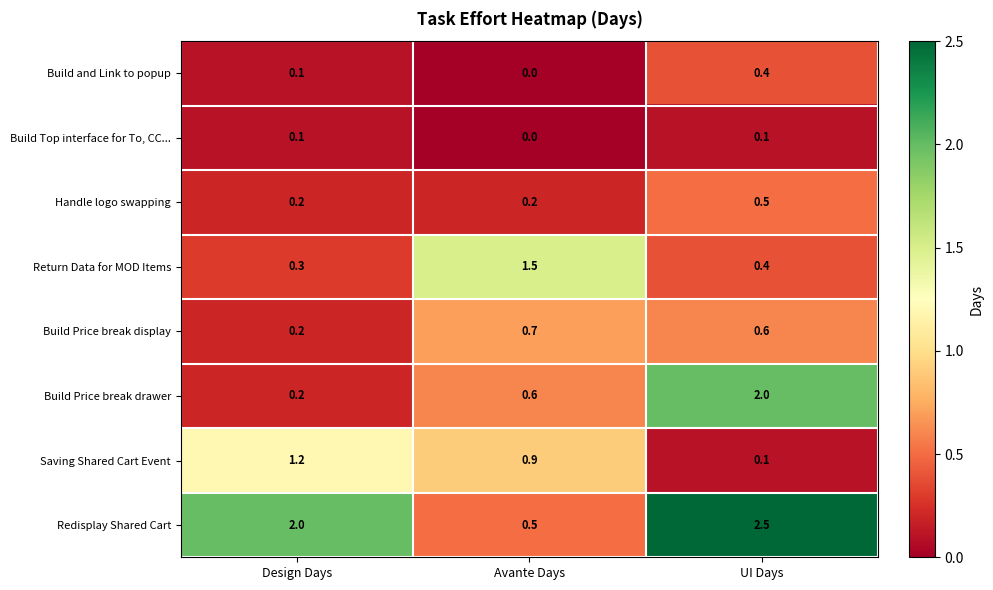

Which series has the largest total across all categories?

Redisplay Shared Cart